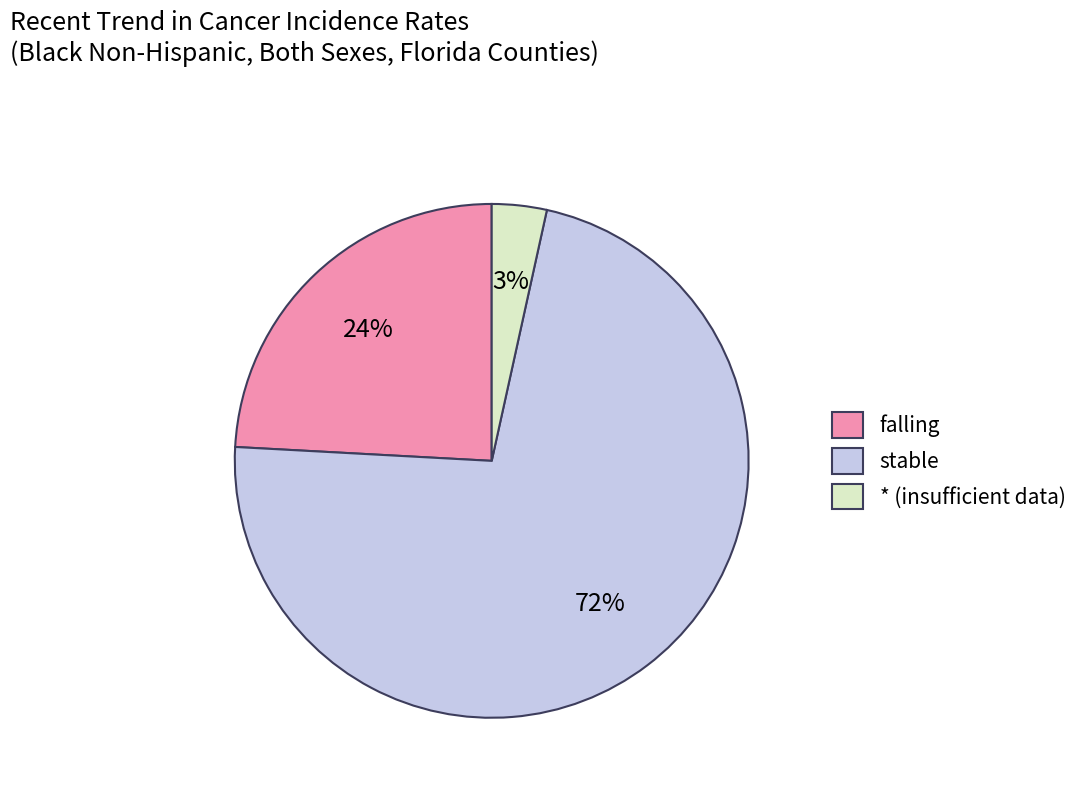

To the nearest percent, what is the difference between the falling and * (insufficient data) slice percentages?

21%